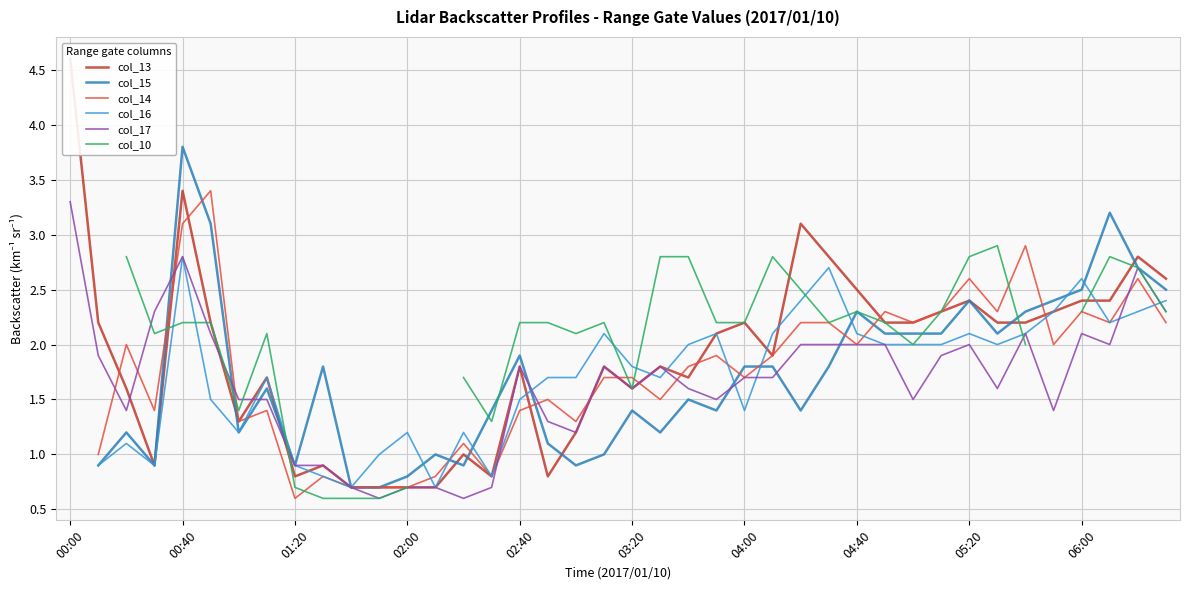

Which series has the largest total across all categories?

col_13